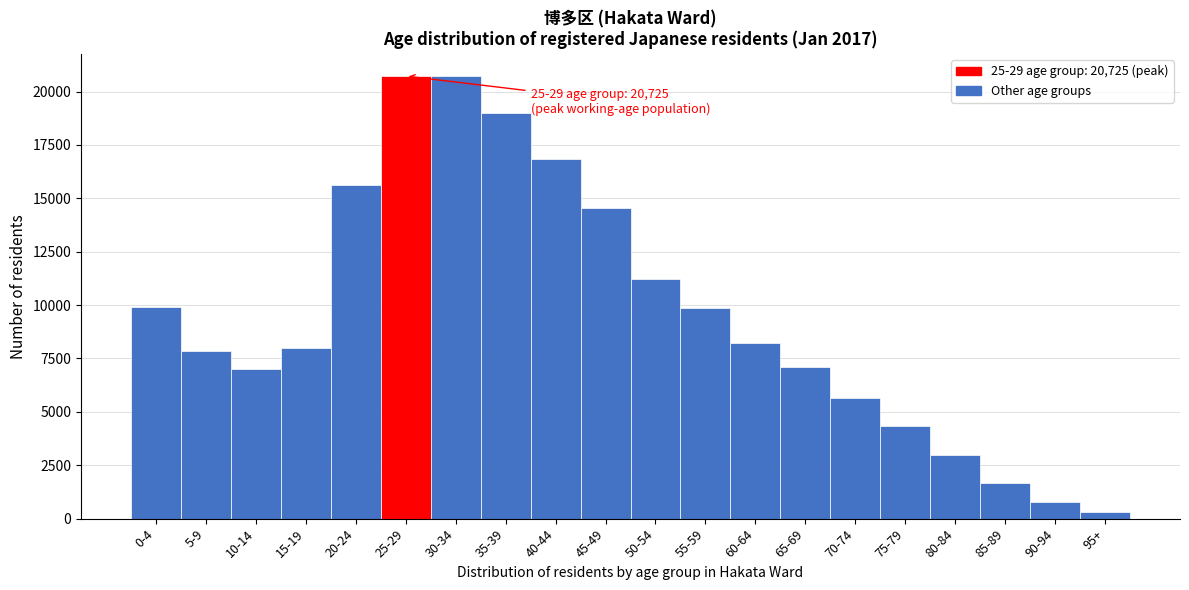

What is the difference between the maximum and second lowest values?

19966